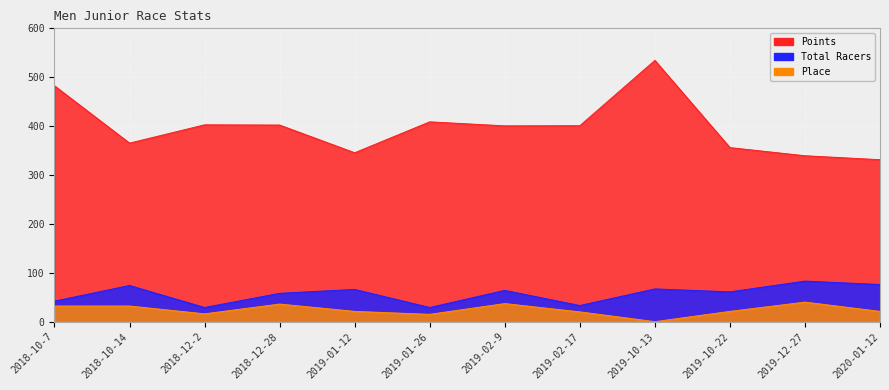

What is the value of the Place point at the 5th from the left?

21.0